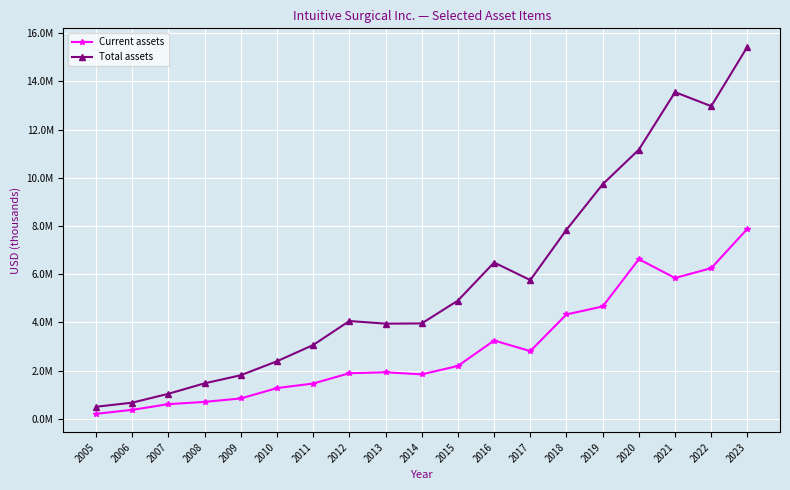

What are all the series names shown in the legend?

Current assets, Total assets